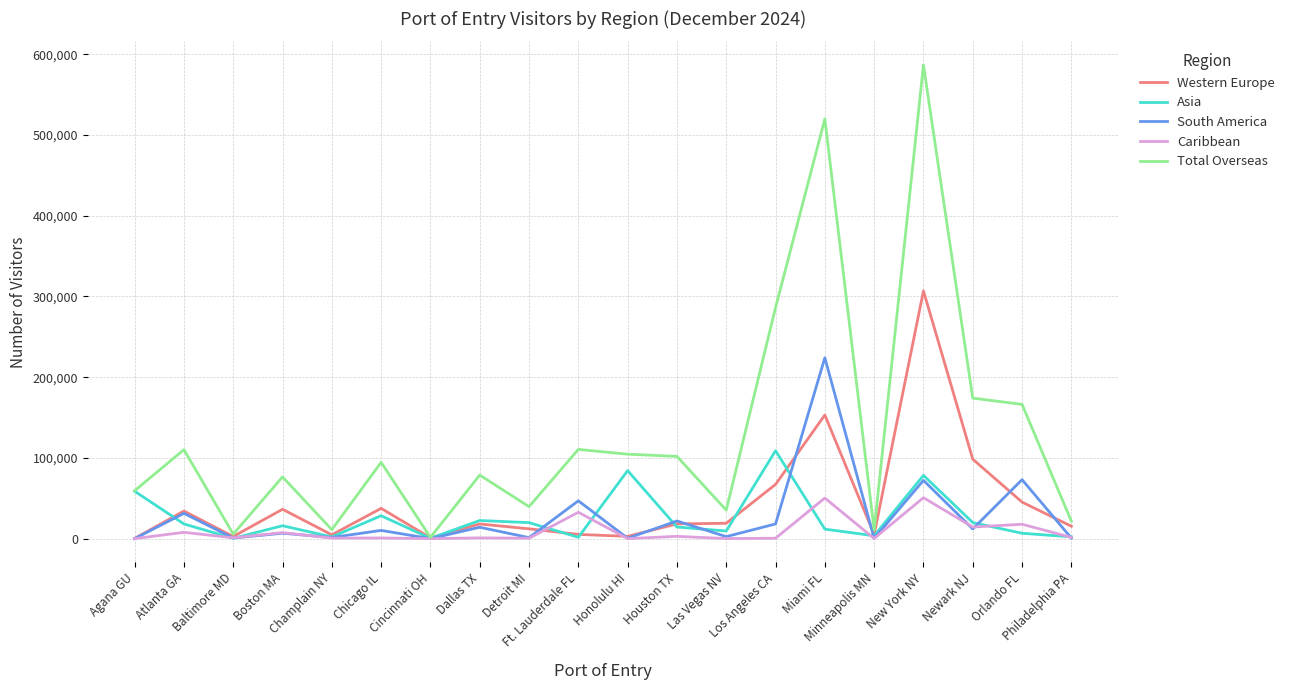

Which series has the widest spread of values?

Total Overseas